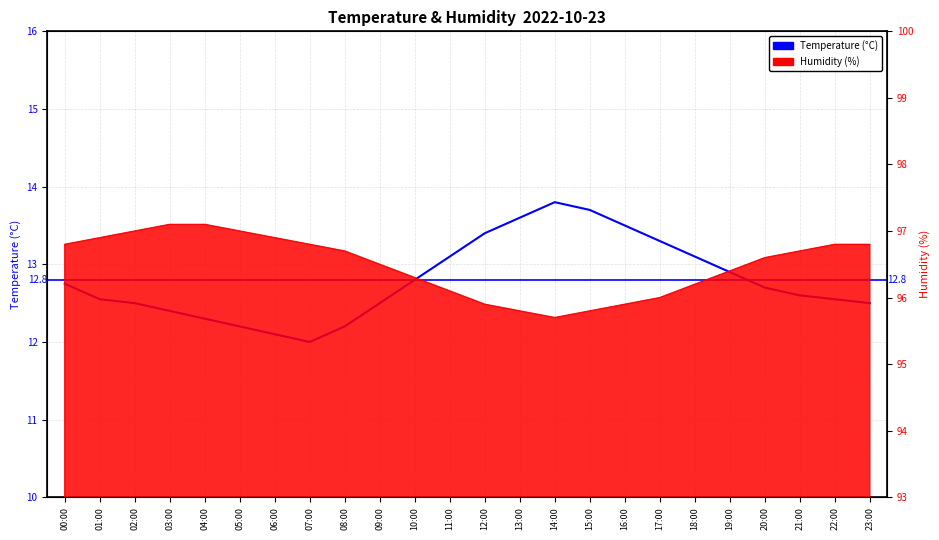

At which category does the chart reach its peak across all series?

14:00